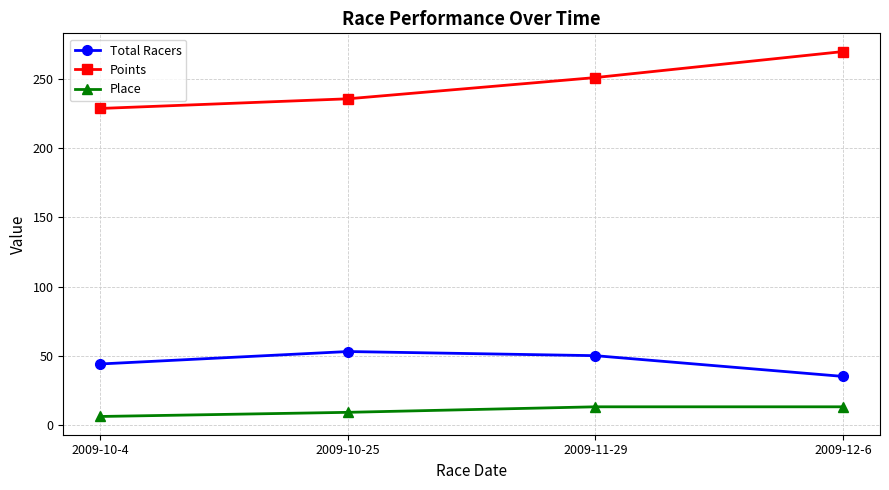

The value of Total Racers at 2009-10-4 is 44.0. True or false?

True